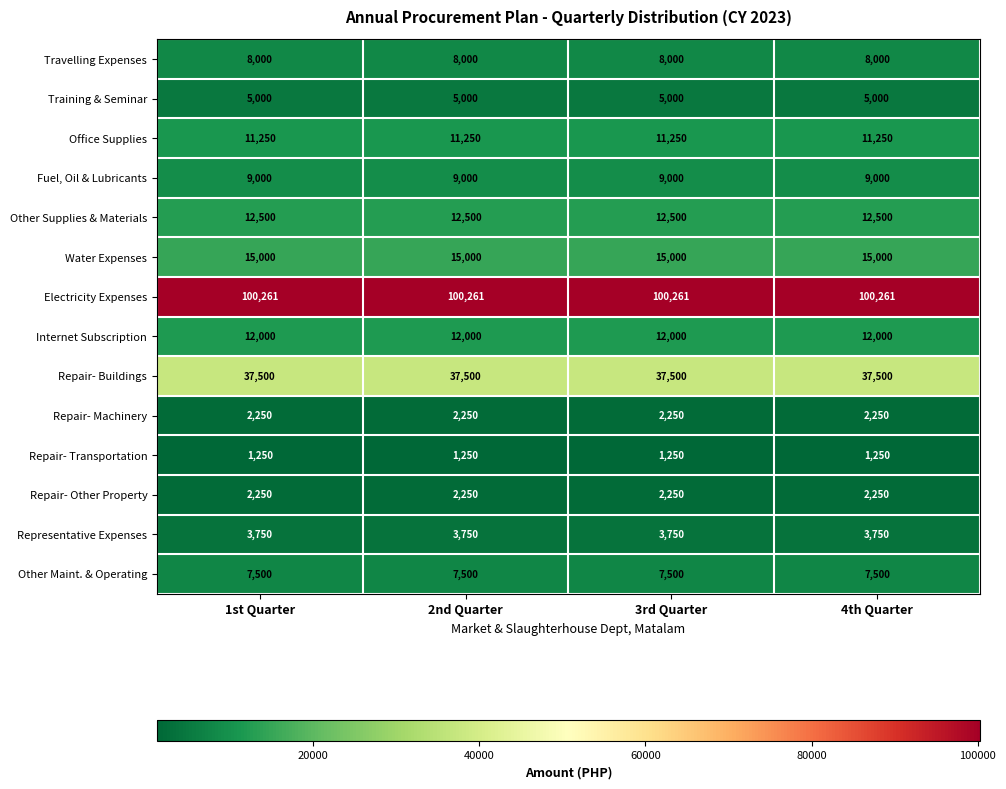

The Training & Seminar series shows 5000 at 3rd Quarter. True or false?

True